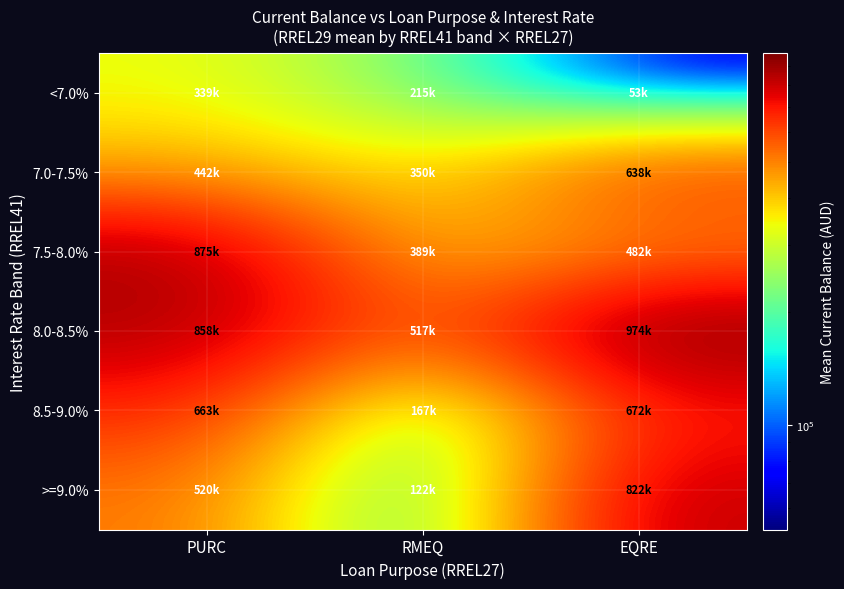

List the series in order of their peak value, lowest first.

<7.0%, 7.0-7.5%, 8.5-9.0%, >=9.0%, 7.5-8.0%, 8.0-8.5%